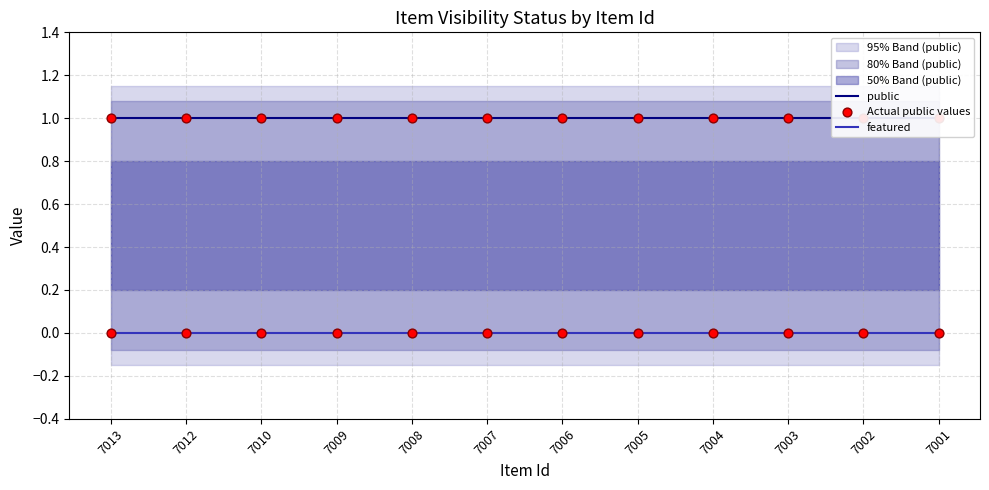

Which series contains the highest Y value?

public